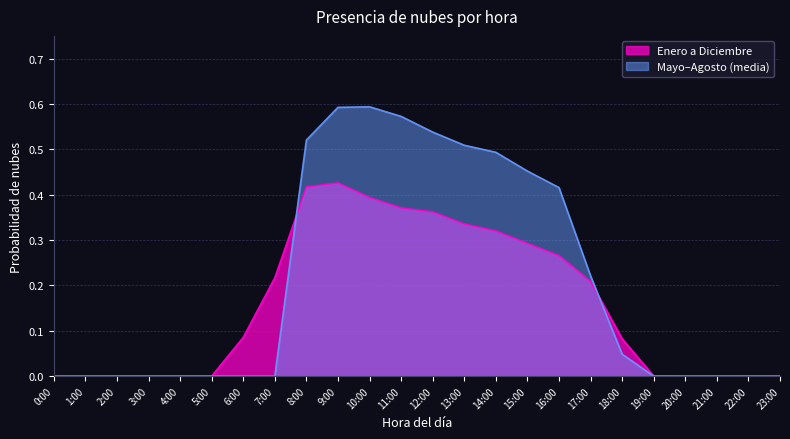

Is it true that Junio equals 0.6 at 9:00?

True